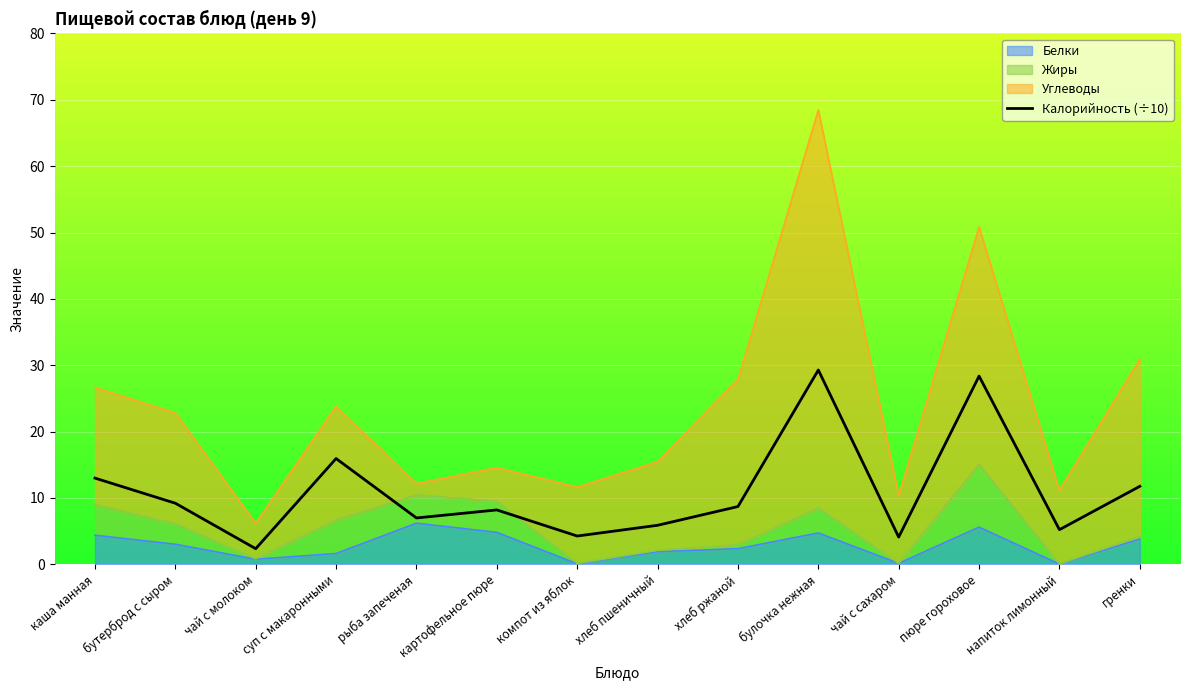

How many values are below 8?

6